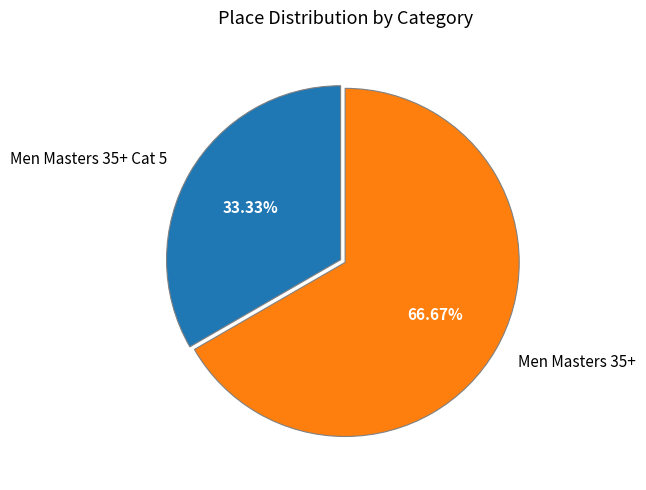

Is the sum of Men Masters 35+ and Men Masters 35+ Cat 5 greater than half?

Yes